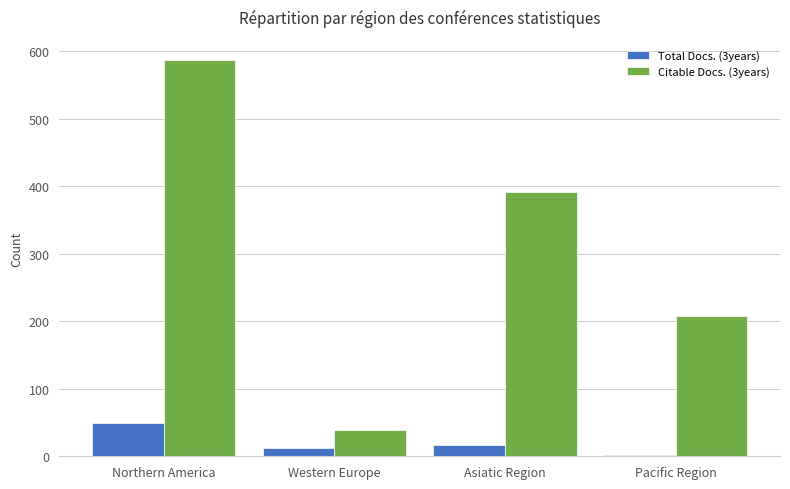

Is the value of Total Docs. (3years) at Northern America greater than the value of Citable Docs. (3years) at Western Europe?

Yes